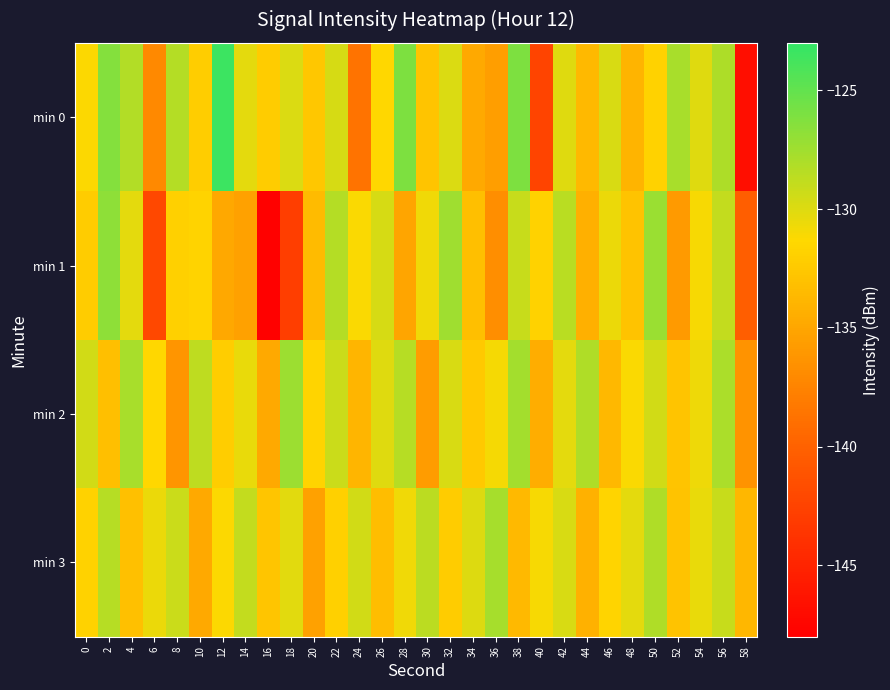

What is the smallest value displayed?

-147.8